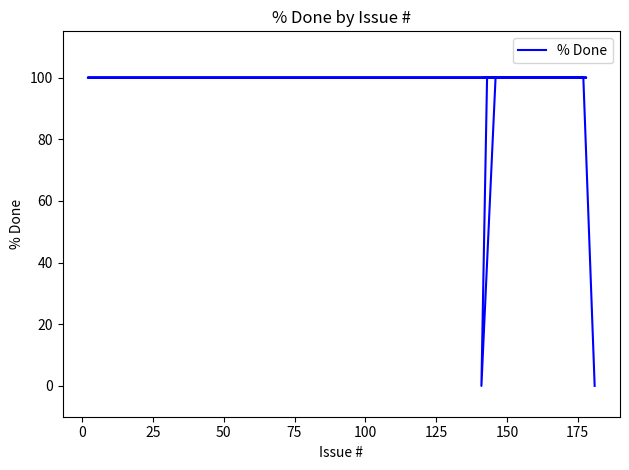

What is the sum of the values at 50 and 150?

200